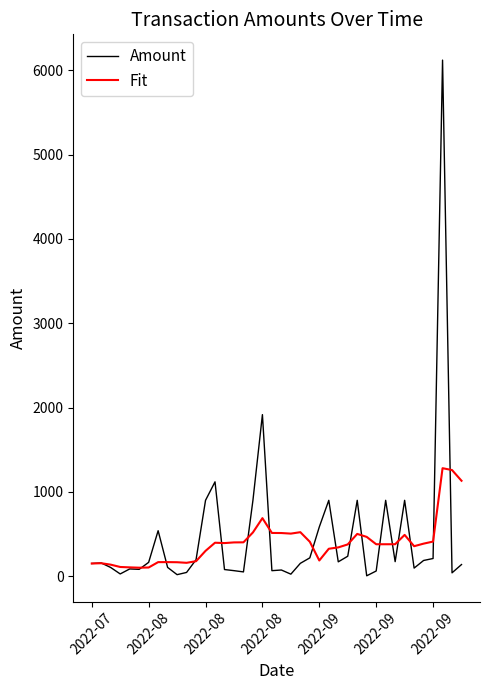

List the series in order of their peak value, highest first.

Amount, Fit